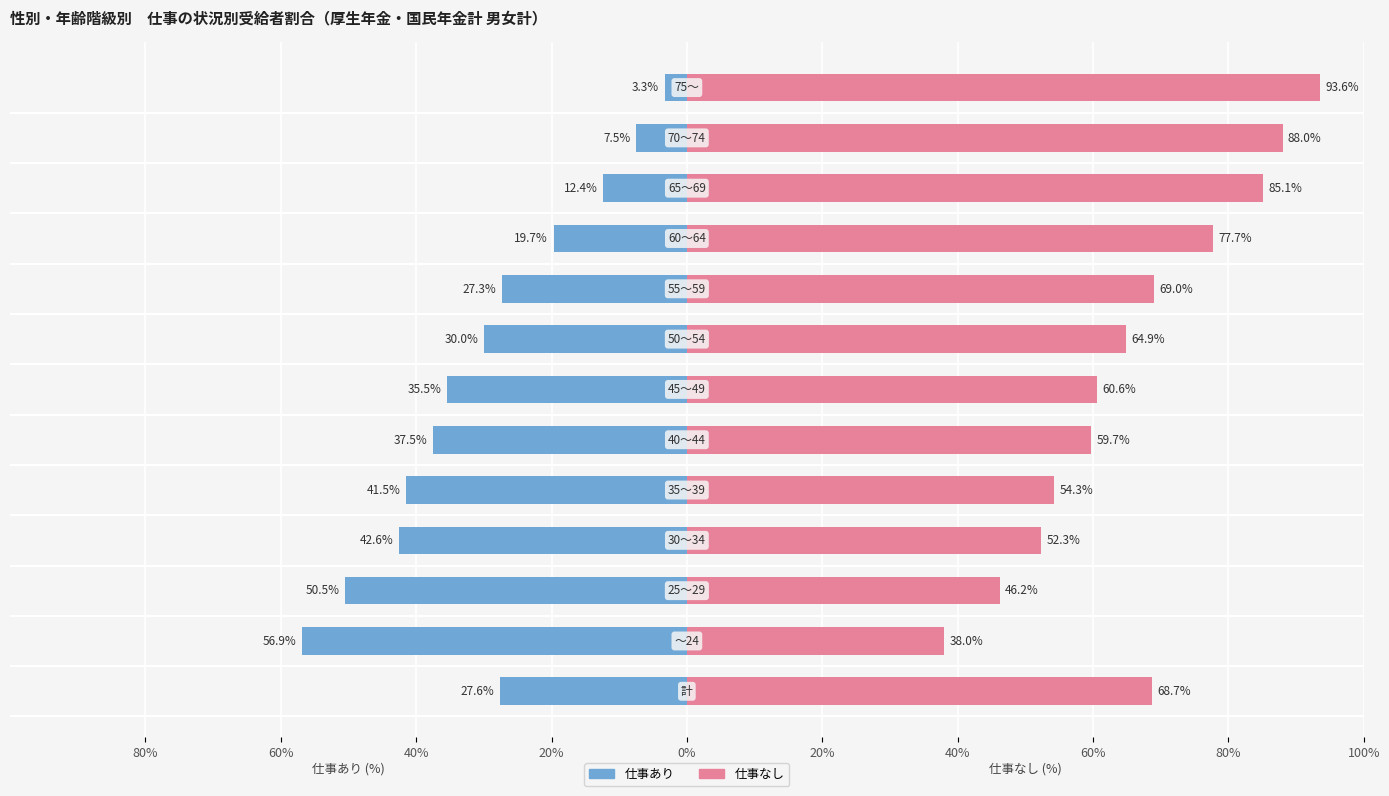

Rank the series by their average value, from highest to lowest.

仕事なし, 仕事あり